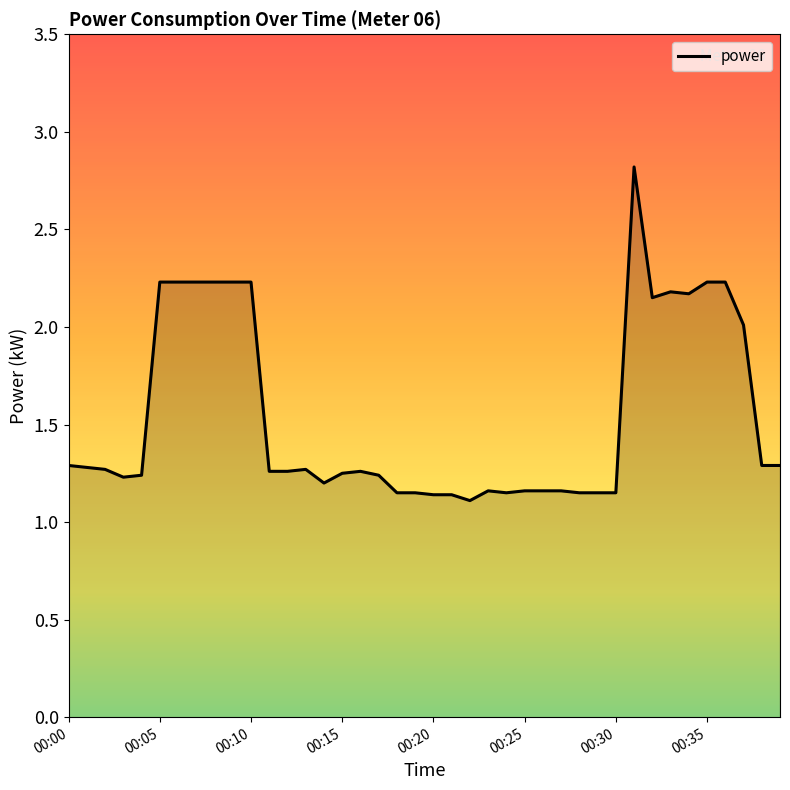

What is the average value?

1.5